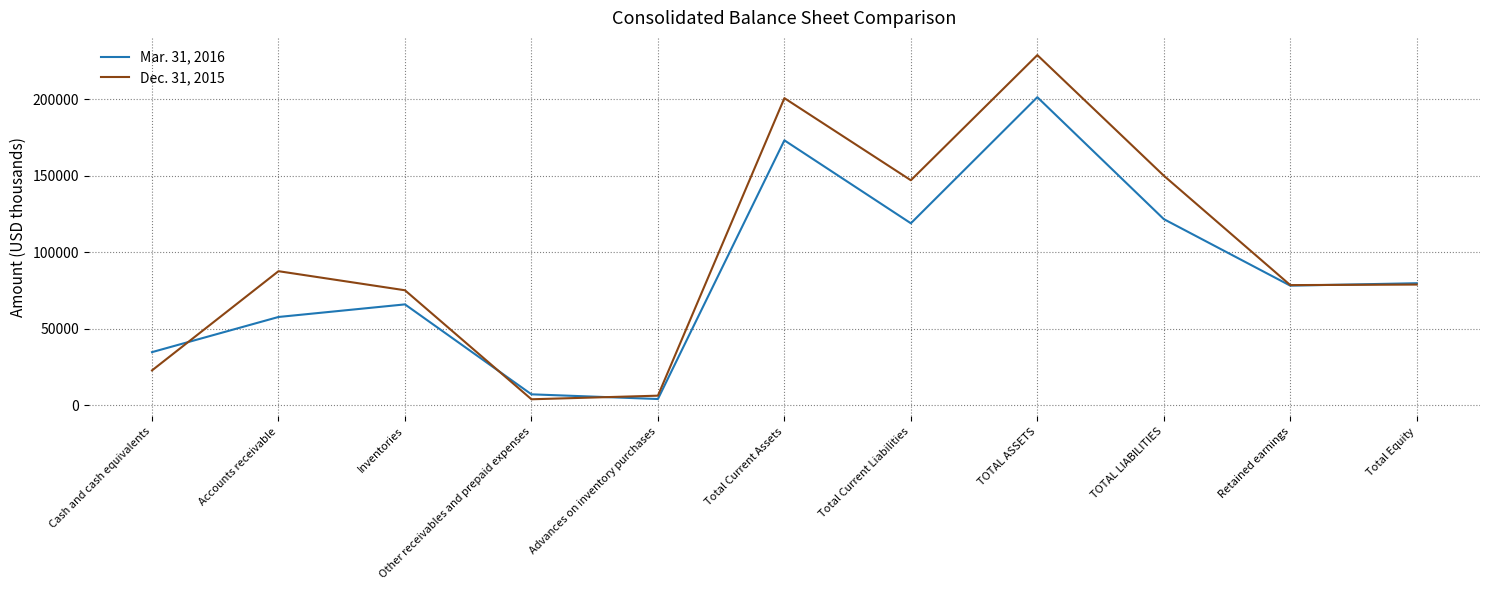

The value of Mar. 31, 2016 at Accounts receivable is 57612. True or false?

True